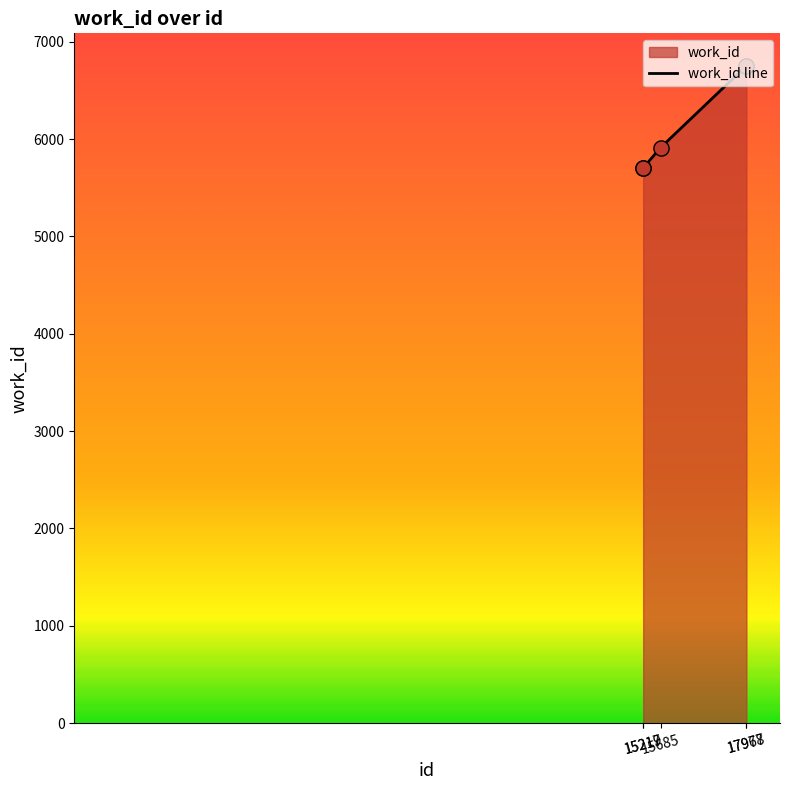

What is the change in value from 15217 to 17967?

+1044